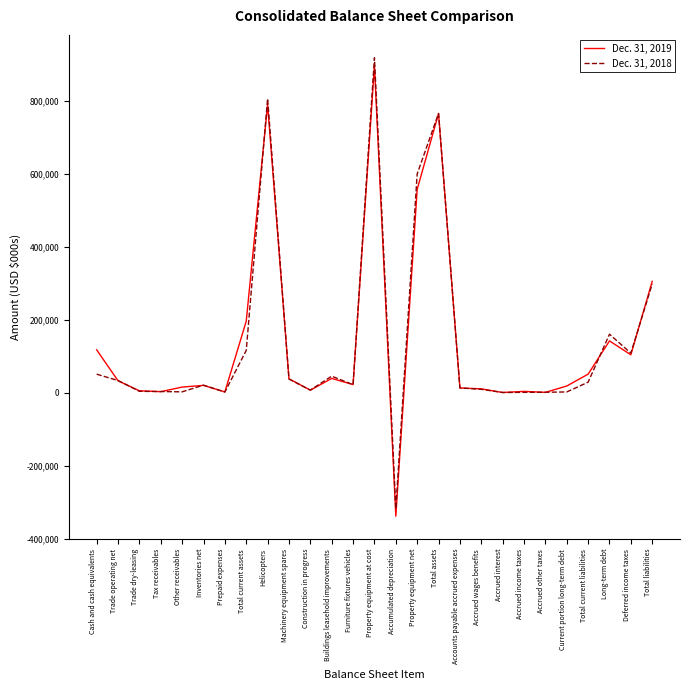

Is the value of Dec. 31, 2019 at Current portion long-term debt greater than the value of Dec. 31, 2018 at Construction in progress?

Yes